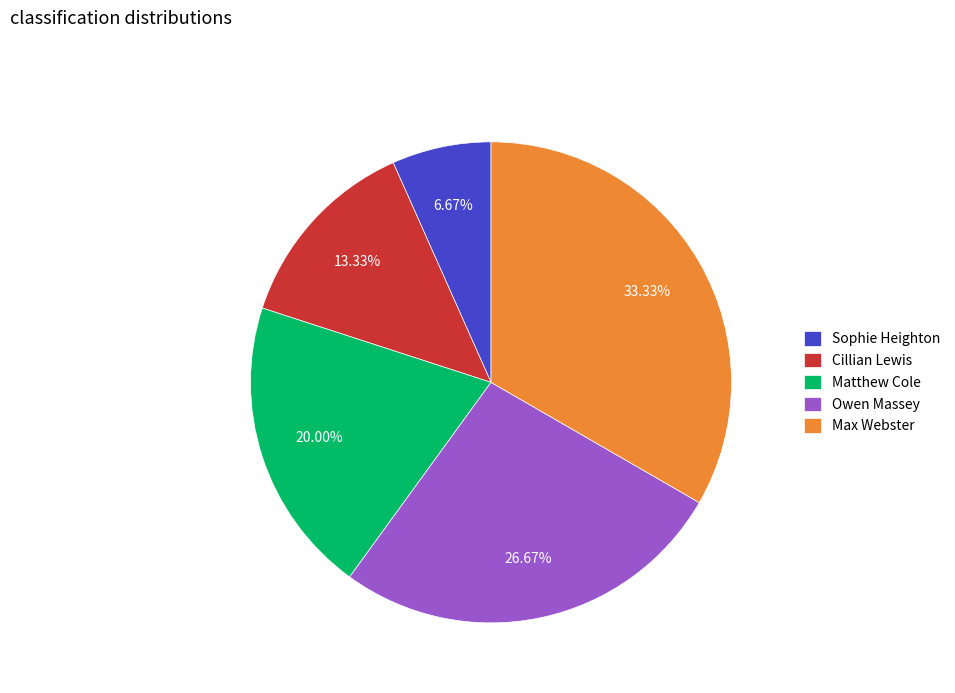

What is the ratio of the value at Max Webster to the value at Sophie Heighton?

5.0